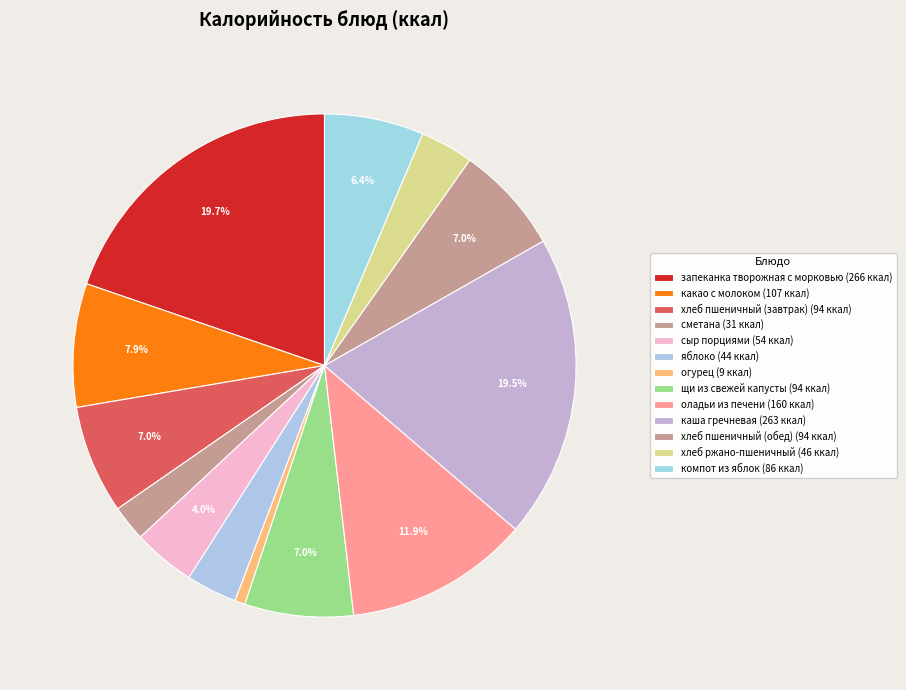

How many segments does this pie chart have?

13